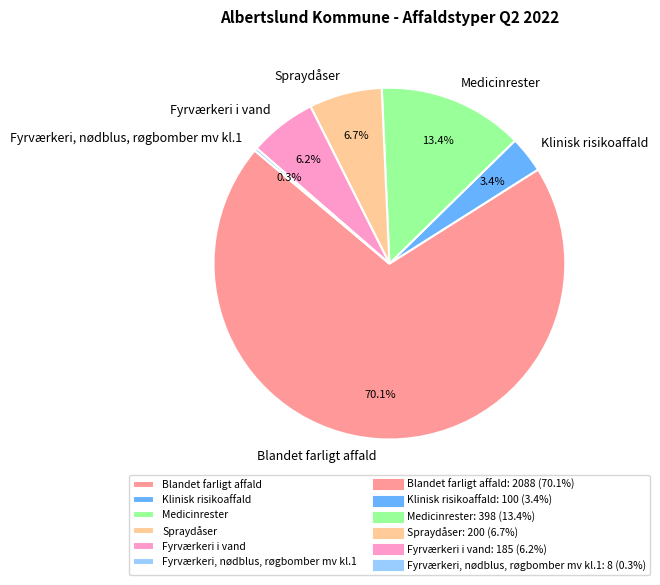

Does any single category account for the majority?

Yes